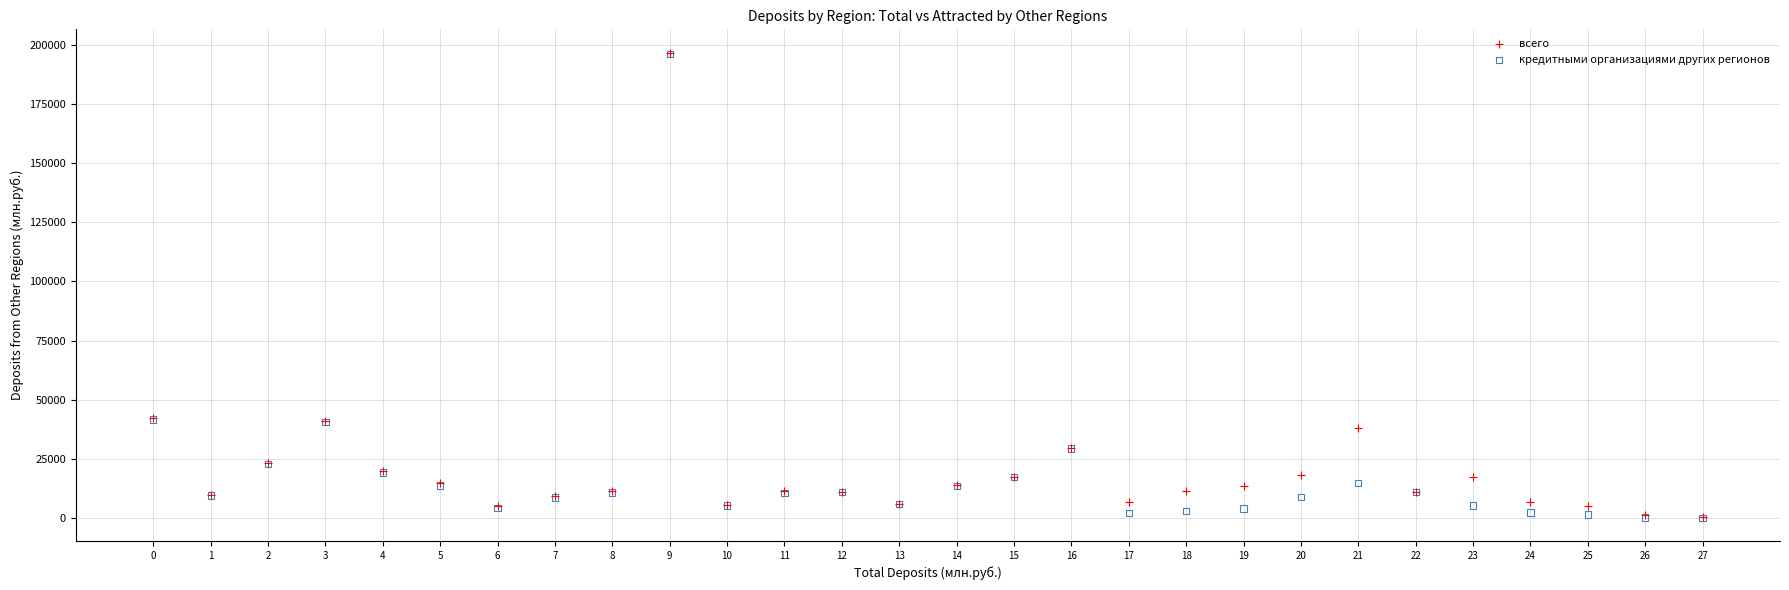

What are all the series names shown in the legend?

всего, кредитными организациями других регионов